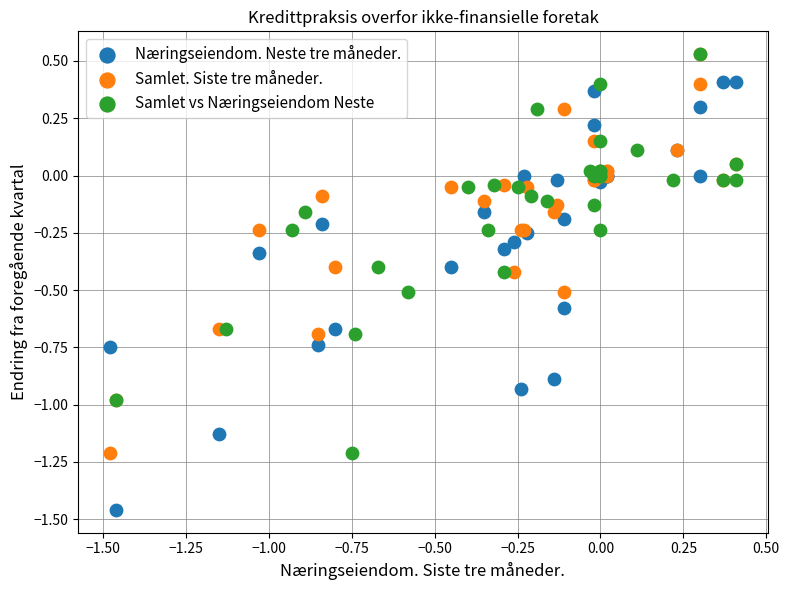

Which series contains the lowest Y value?

Næringseiendom. Neste tre måneder.